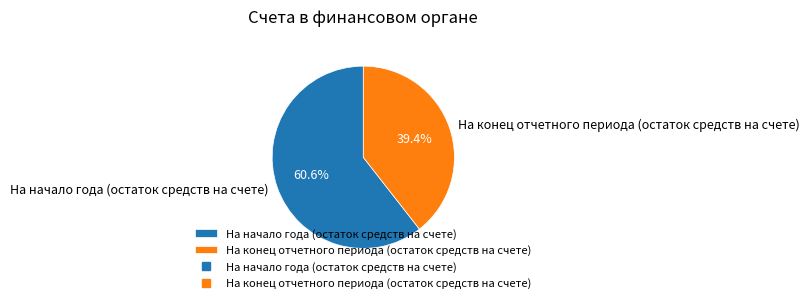

What percentage is the На конец отчетного периода (остаток средств на счете) slice, to the nearest percent?

39%